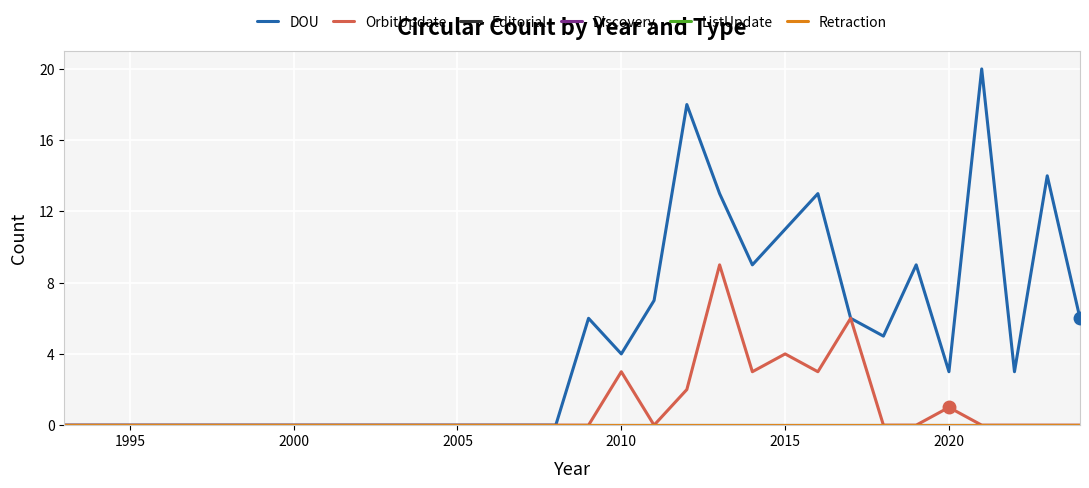

Does the chart display data point markers on the line(s)?

No